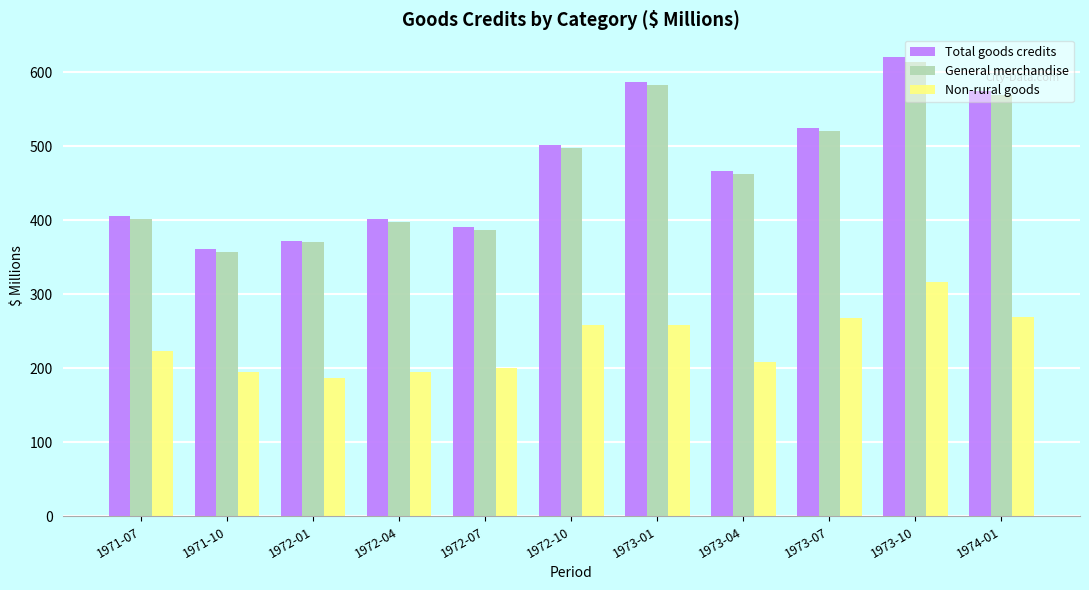

What is the value of the Non-rural goods bar at the 5th from the left?

201